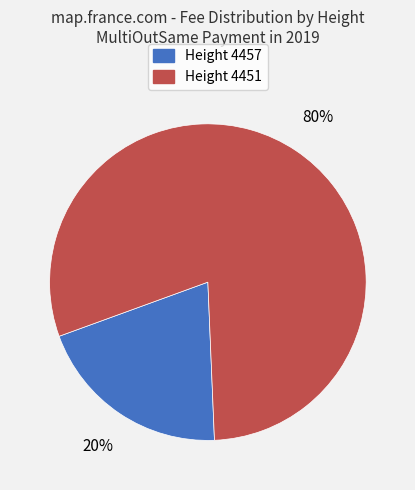

To the nearest percent, what percentage of the pie is Height 4457?

20%